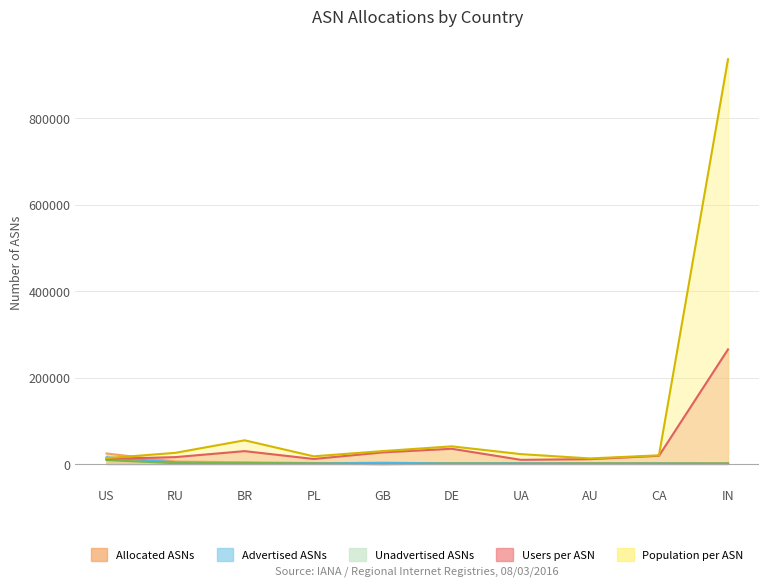

How many lines are shown in the chart?

5